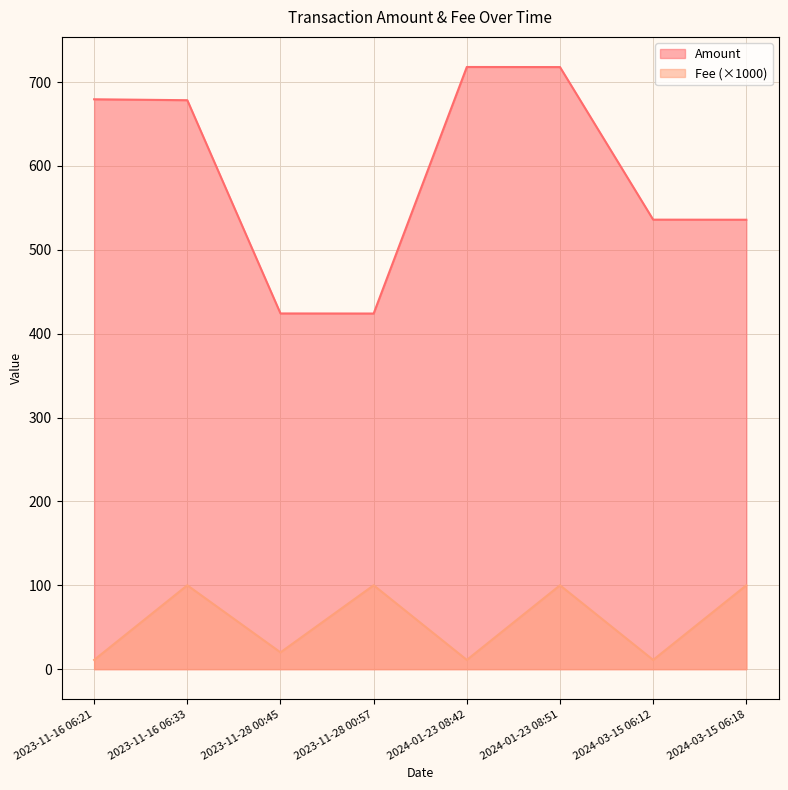

What is the difference between the maximum and minimum values in the Fee series?

89.0